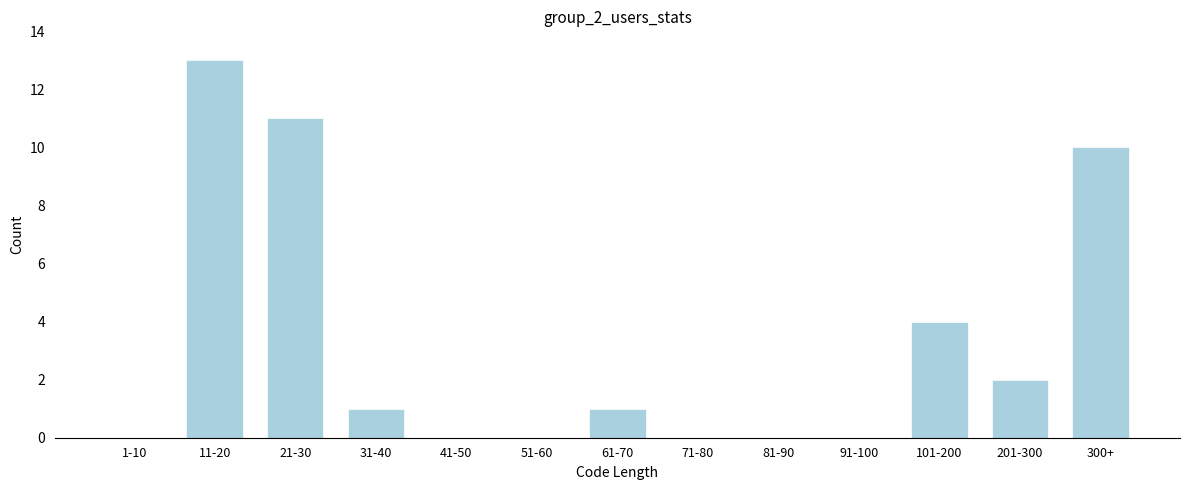

Reading right to left, transcribe all the data shown in this chart.

300+=10	201-300=2	101-200=4	91-100=0	81-90=0	71-80=0	61-70=1	51-60=0	41-50=0	31-40=1	21-30=11	11-20=13	1-10=0